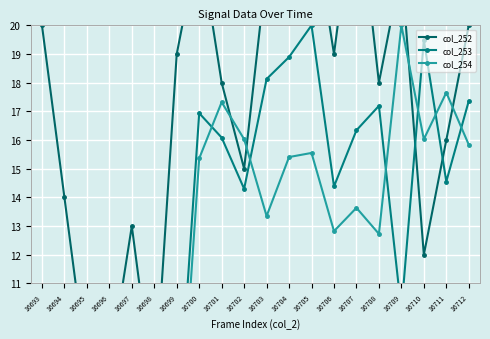

What is the value of the col_254 point at the 8th from the left?

15.4